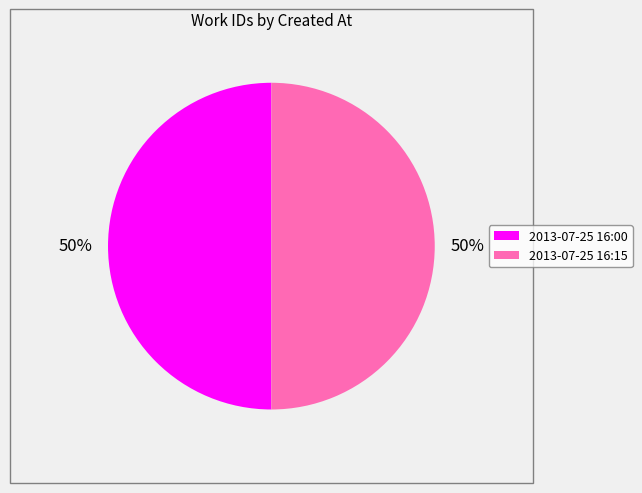

To the nearest percent, what is the average slice percentage?

50%